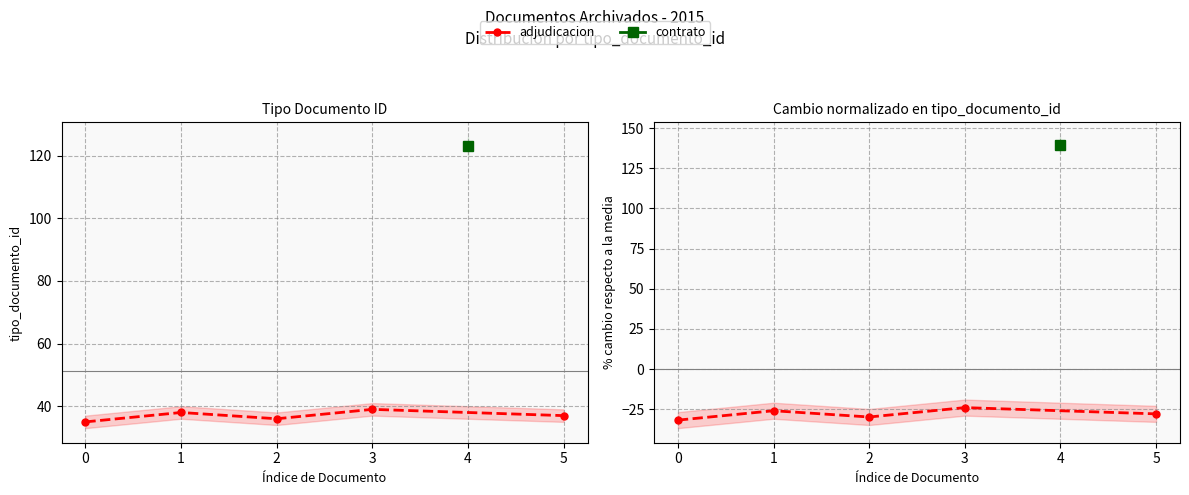

Is it true that the value at 0 is -31.8?

True